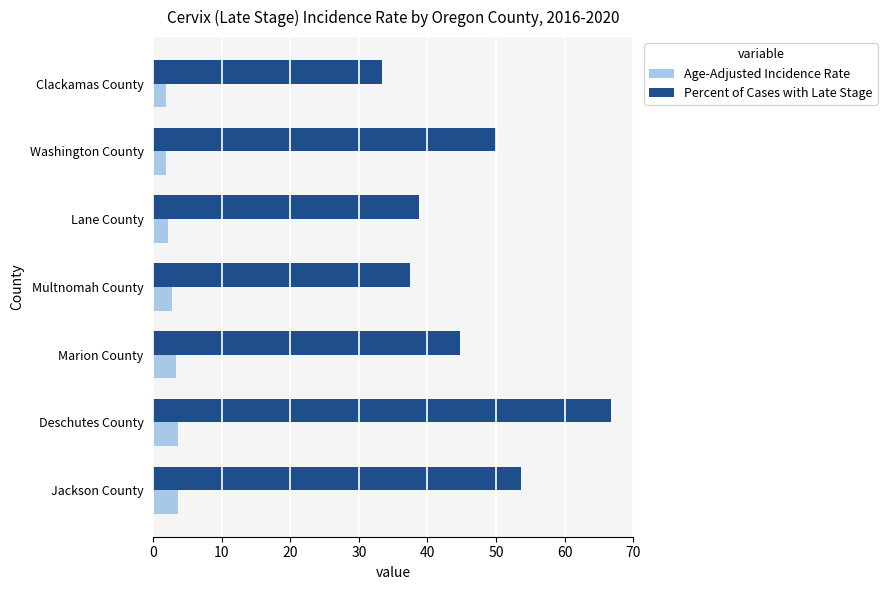

What is the difference between the highest and lowest values at Washington County?

48.2